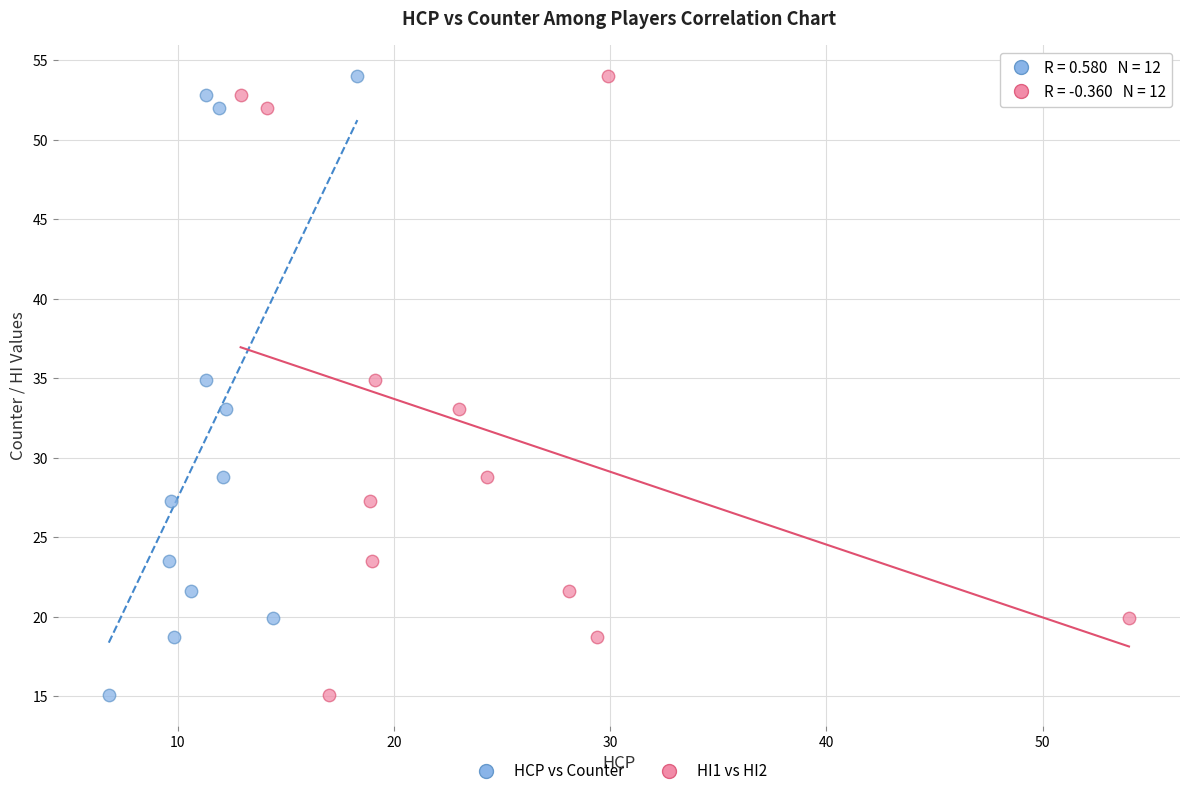

What are all the series names shown in the legend?

HCP vs Counter, HI1 vs HI2